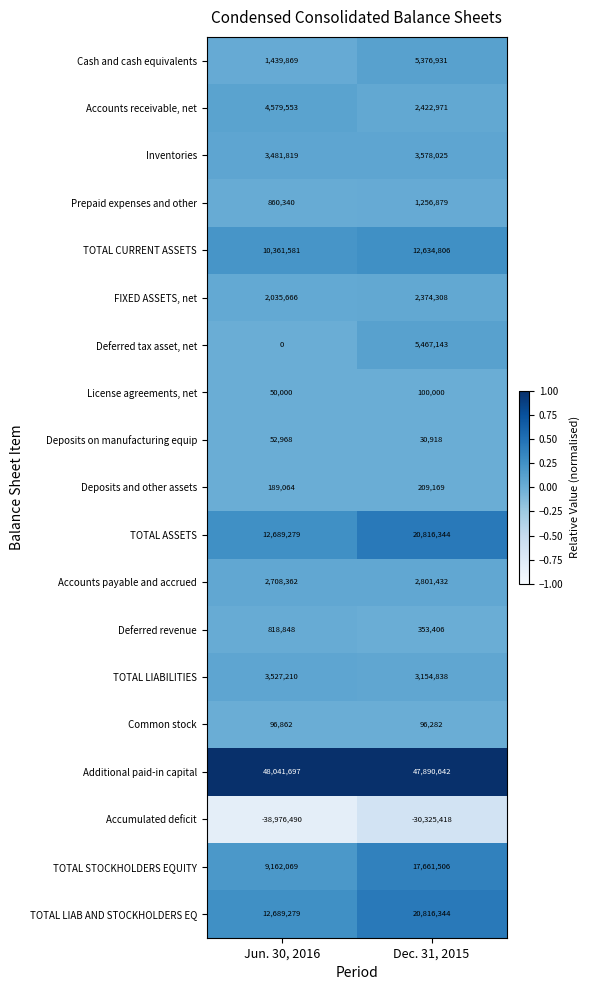

What is the smallest value displayed?

-38976490